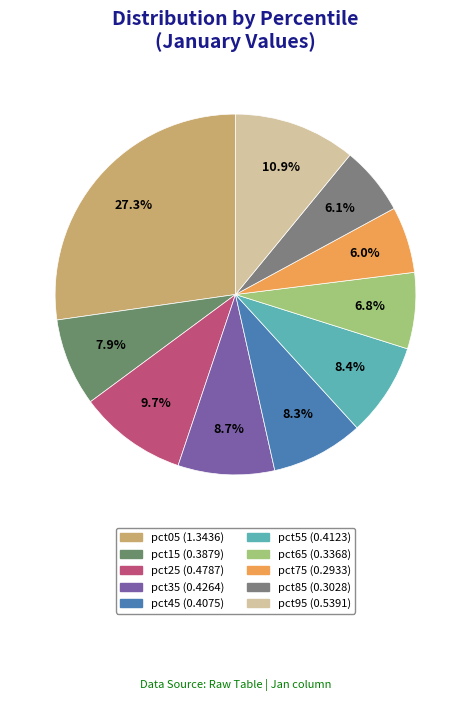

Which has a higher value, pct95 or pct25?

pct95